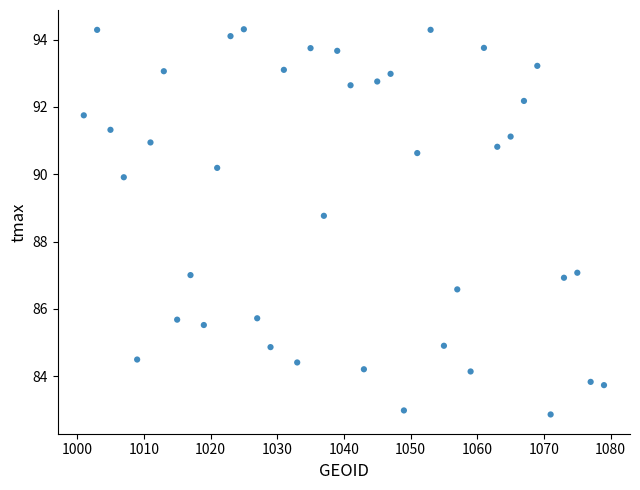

What Y value in the scatter plot is closest to 88?

88.8